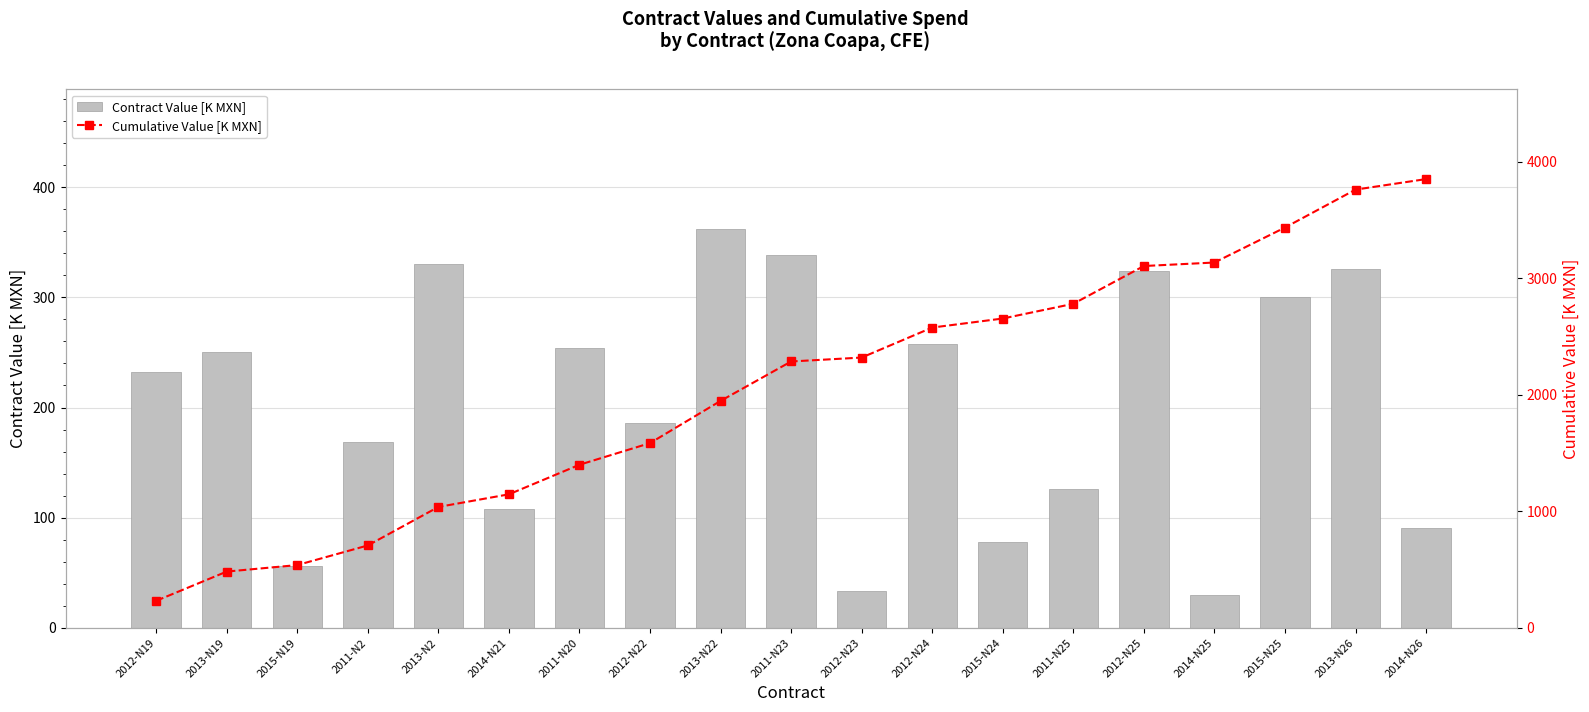

What is the sum of the Cumulative Value [K MXN] values at 2011-N2 and 2012-N25?

3811.7